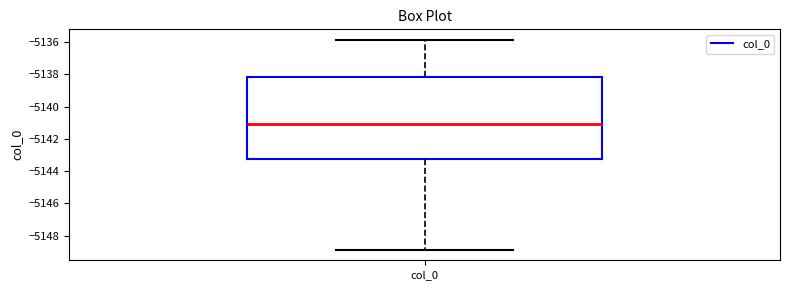

Where does the median line of the box for col_0 sit on the y-axis? The values are not printed on the chart, so give them approximately, as read against the axis.

-5141.0